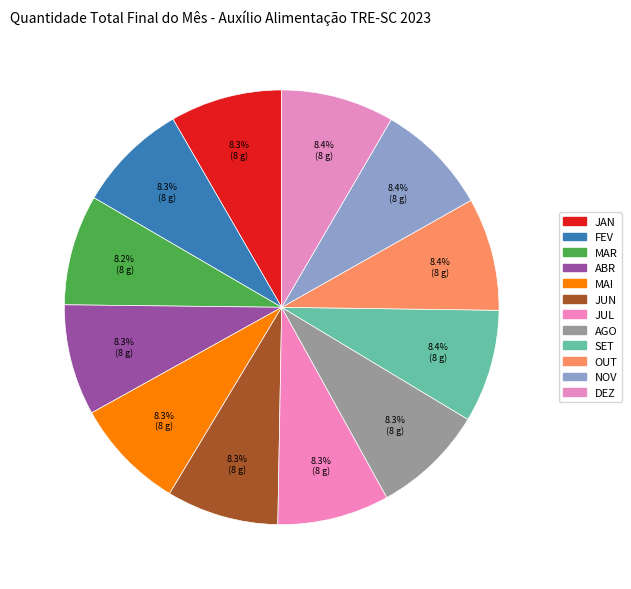

How many segments does this pie chart have?

12